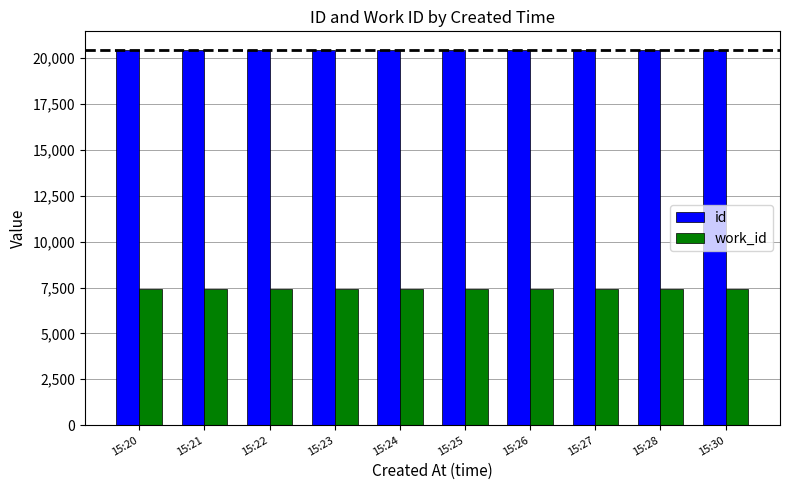

Is it true that id equals 20440 at 15:24?

True